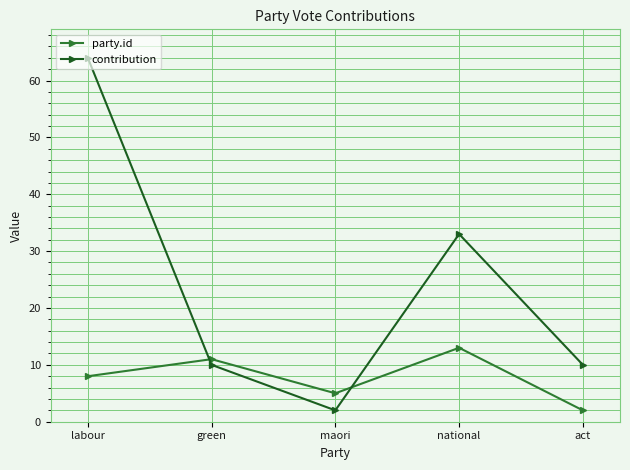

Where do contribution and party.id first cross each other?

labour and green